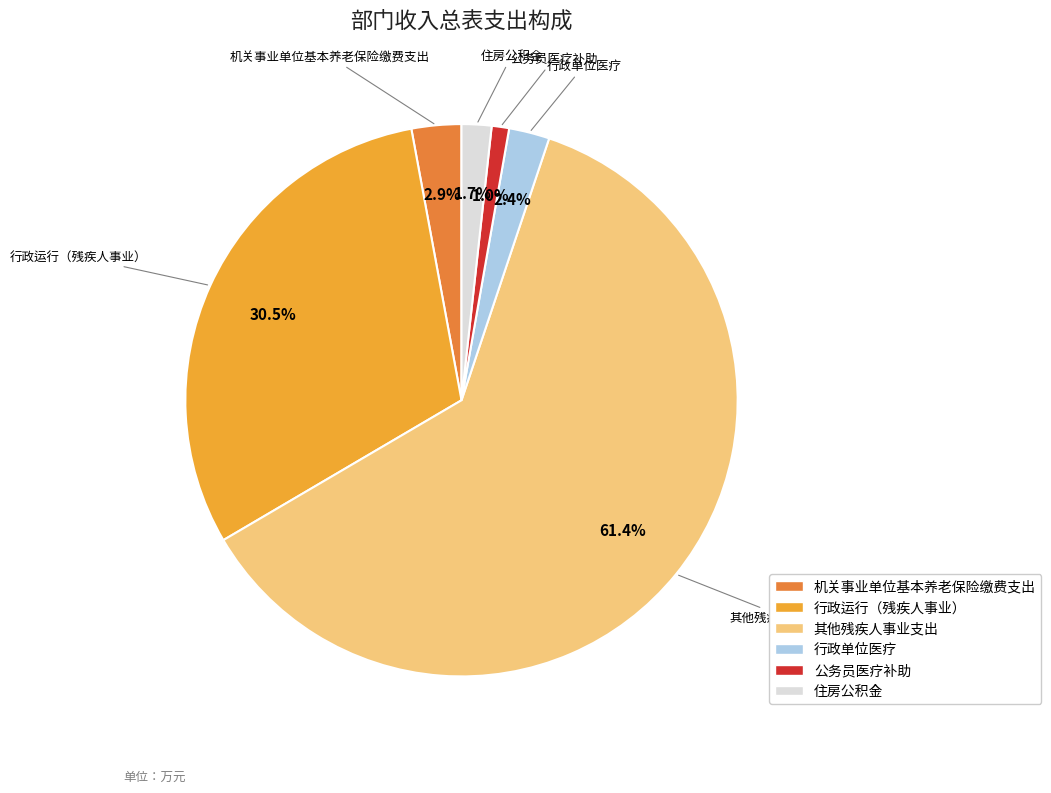

Rank the categories by value from lowest to highest.

公务员医疗补助, 住房公积金, 行政单位医疗, 机关事业单位基本养老保险缴费支出, 行政运行（残疾人事业）, 其他残疾人事业支出